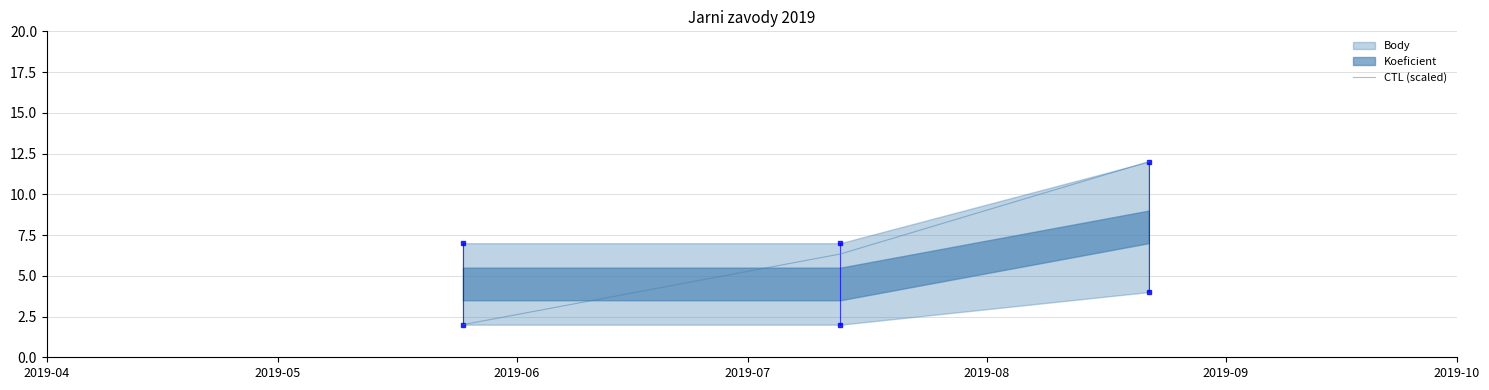

What is the highest value of the CTL (scaled) series?

12.0